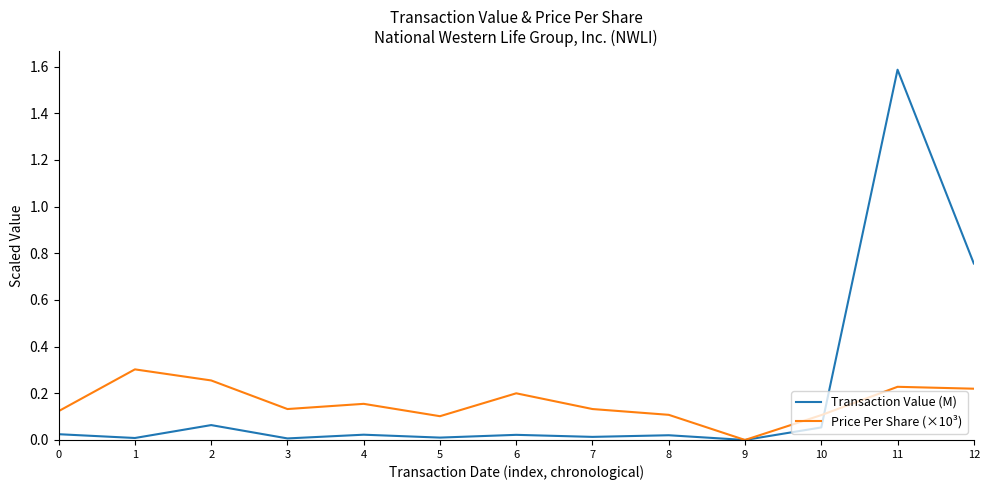

How many interior local valleys does the Price Per Share (×10³) series have?

3